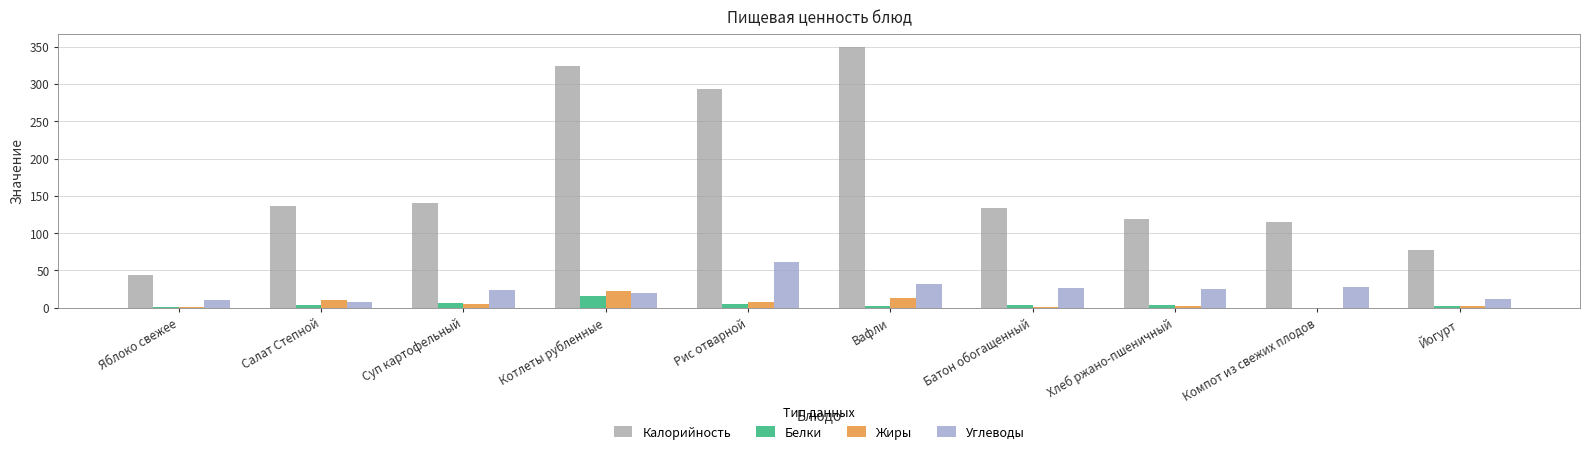

The value of Белки at Батон обогащенный is 4.0. True or false?

True